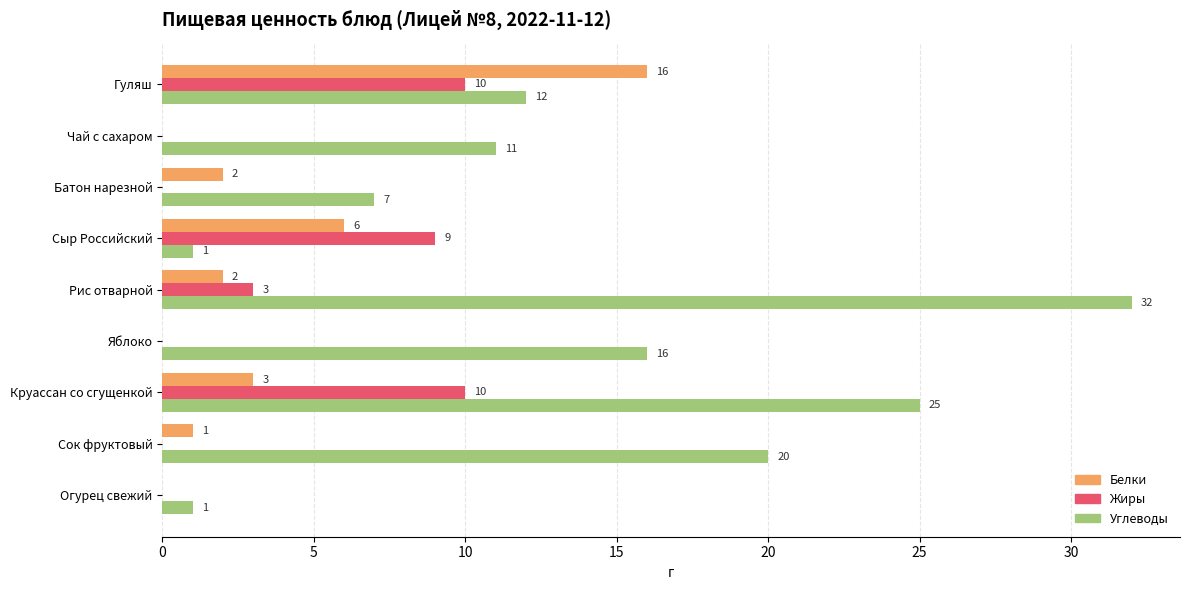

Which category has the highest value in the Углеводы series?

Рис отварной